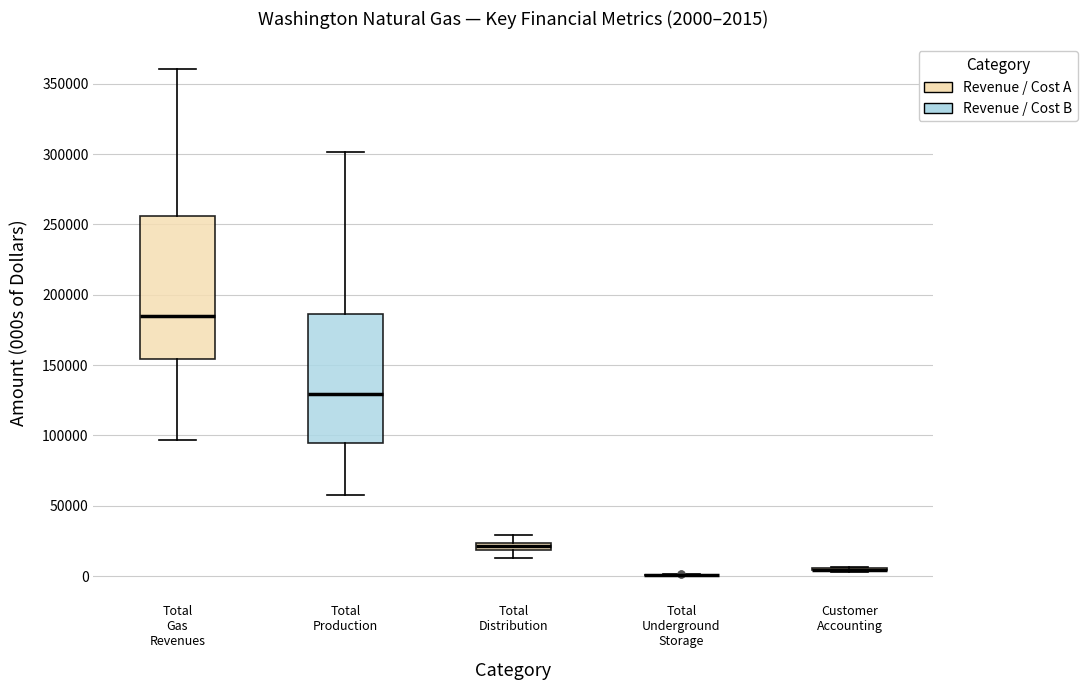

Comparing the boxes themselves (not the whiskers), which one is the tallest?

Total Gas Revenues